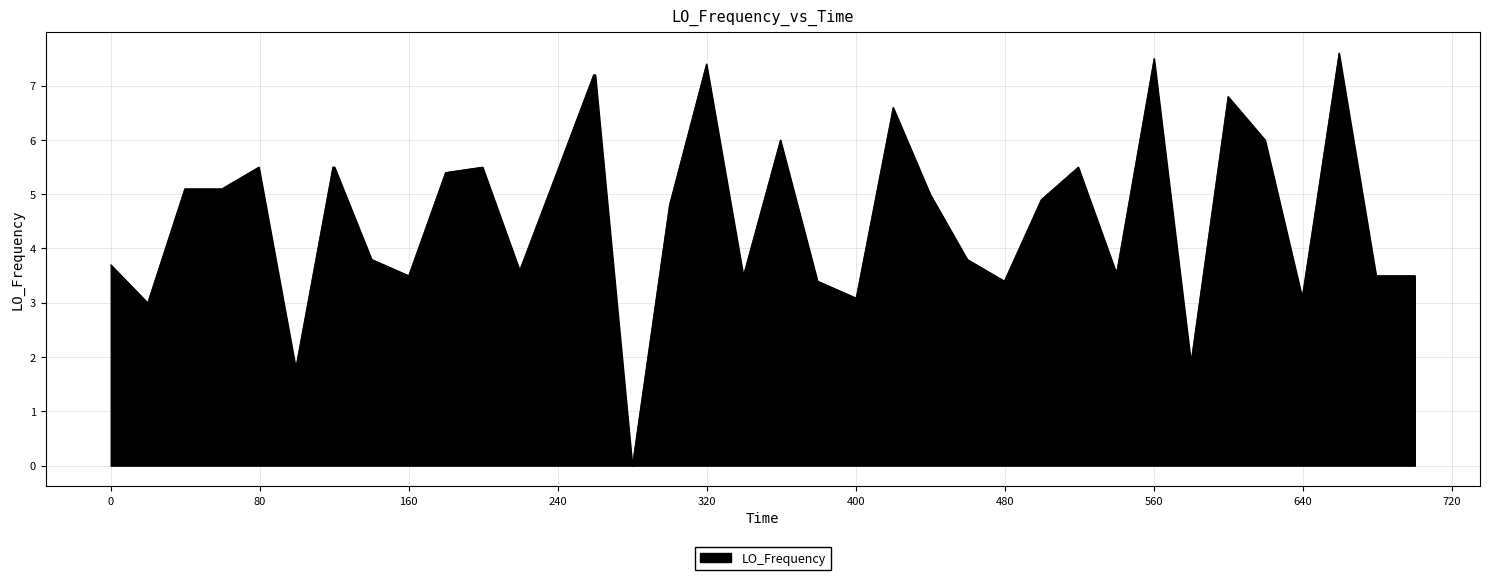

What is the greatest value displayed?

7.6